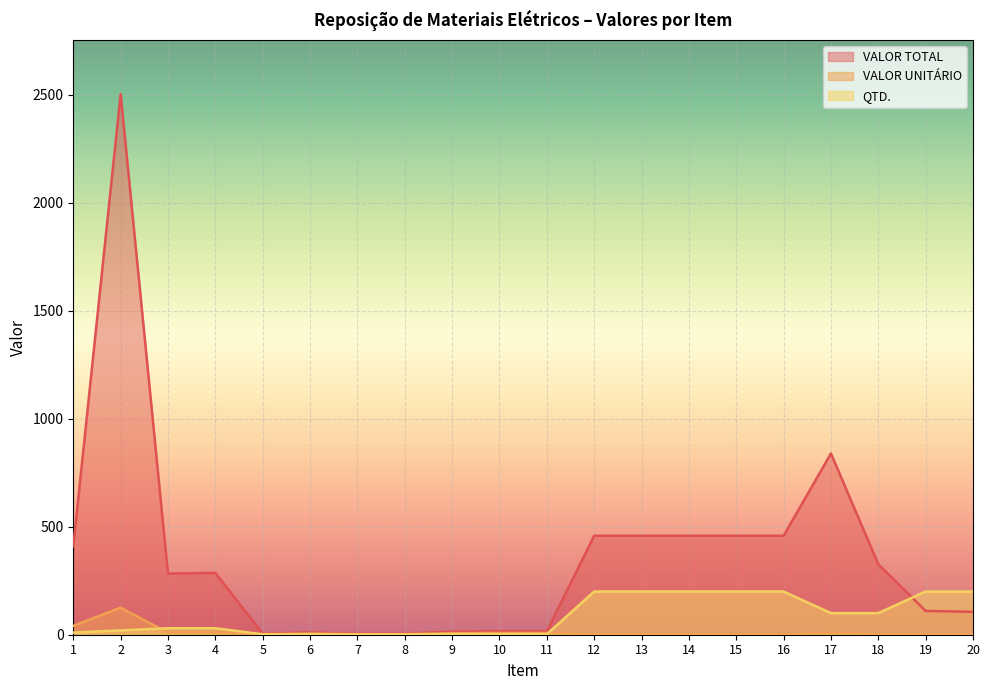

Reading right to left, what are all the values shown in this chart?

VALOR TOTAL: 106.0	110.0	326.0	839.0	458.0	458.0	458.0	458.0	458.0	16.2	16.2	14.2	4.9	4.7	10.6	5.0	286.2	282.9	2502.2	409.2
VALOR UNITÁRIO: 0.5	0.6	3.3	8.4	2.3	2.3	2.3	2.3	2.3	8.1	8.1	7.1	2.5	2.4	5.3	2.5	9.5	9.4	125.1	40.9
QTD.: 200.0	200.0	100.0	100.0	200.0	200.0	200.0	200.0	200.0	2.0	2.0	2.0	2.0	2.0	2.0	2.0	30.0	30.0	20.0	10.0